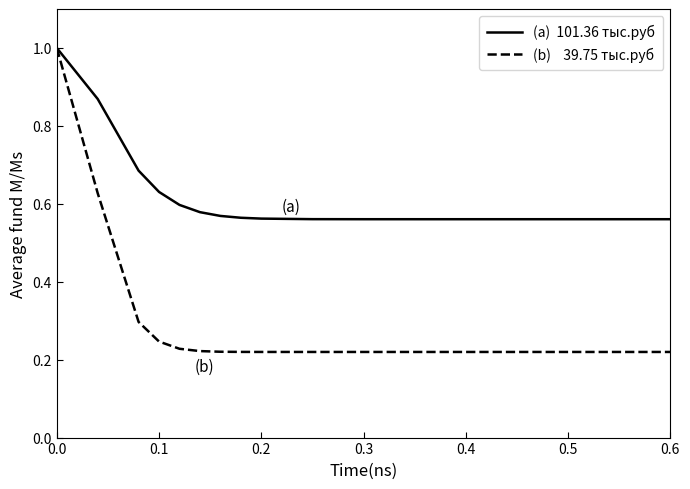

What is the greatest value displayed?

1.0